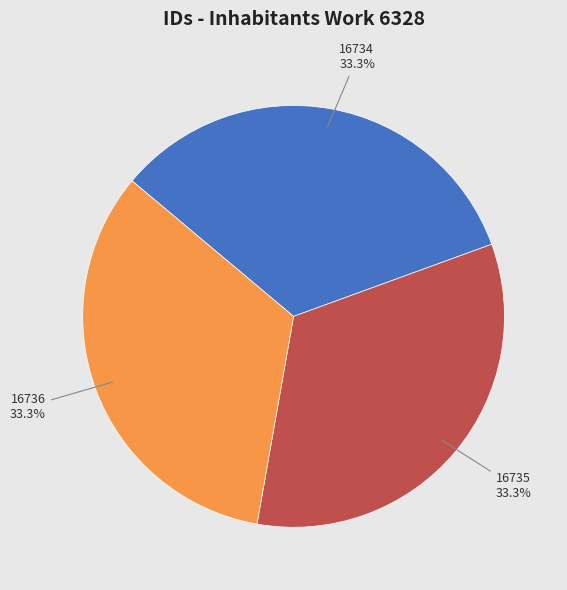

Approximately how many times larger is the value at 16734 compared to 16735?

1.0